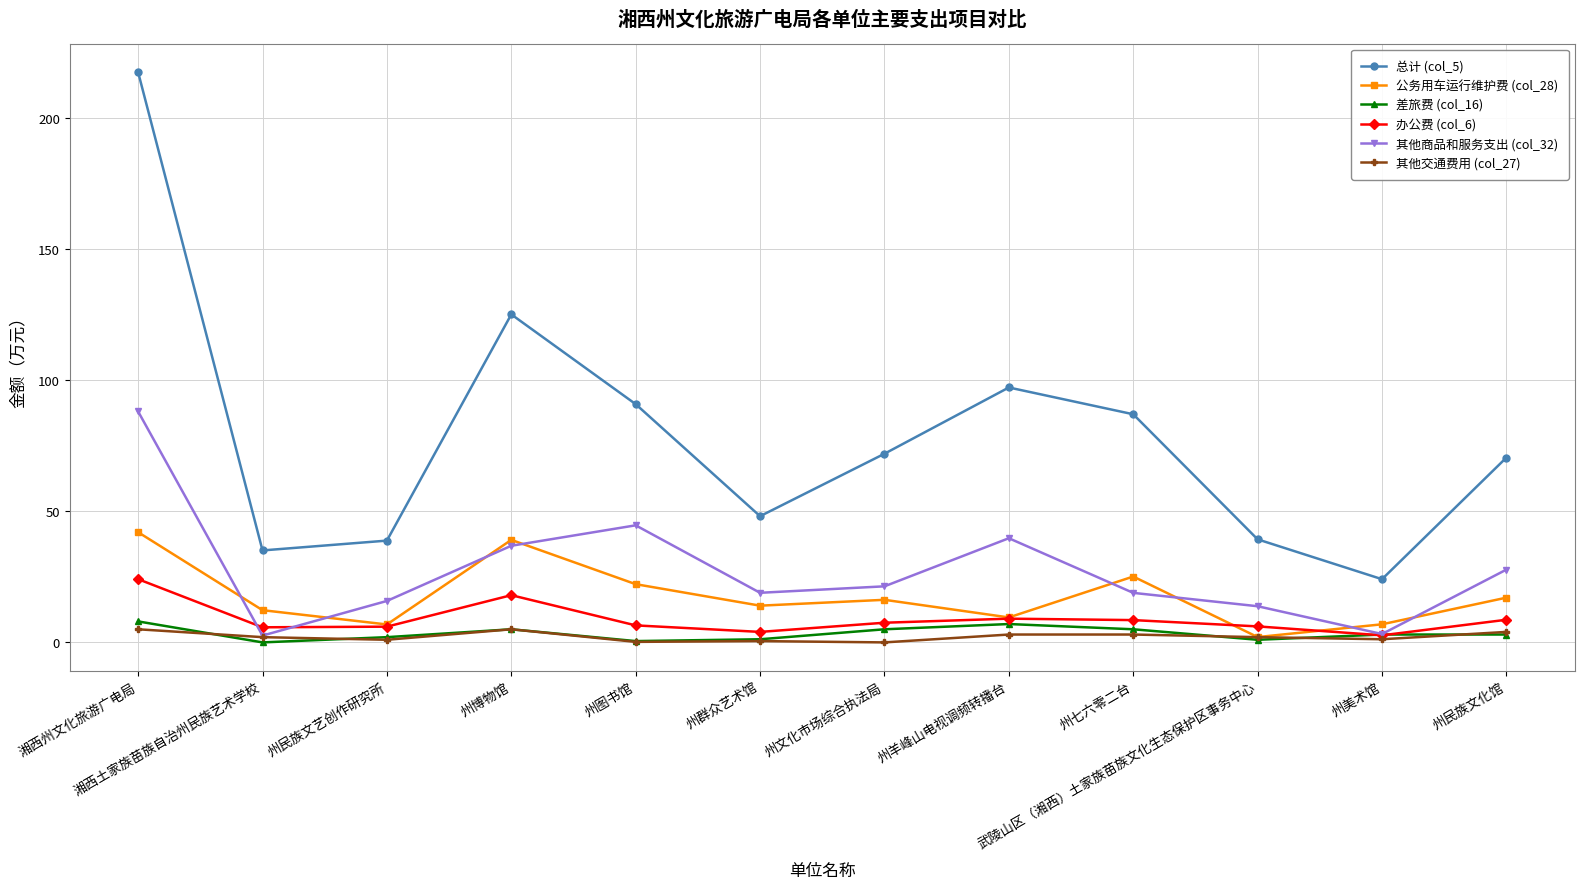

Is the value of 其他商品和服务支出 (col_32) at 州群众艺术馆 greater than the value of 其他交通费用 (col_27) at 州博物馆?

Yes